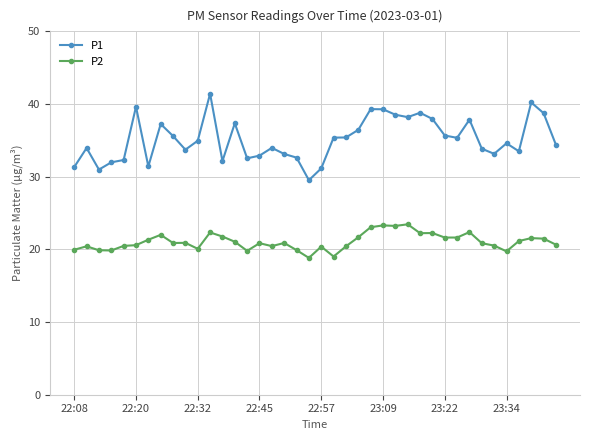

What is the value of the P2 point at the 10th from the left?

20.9